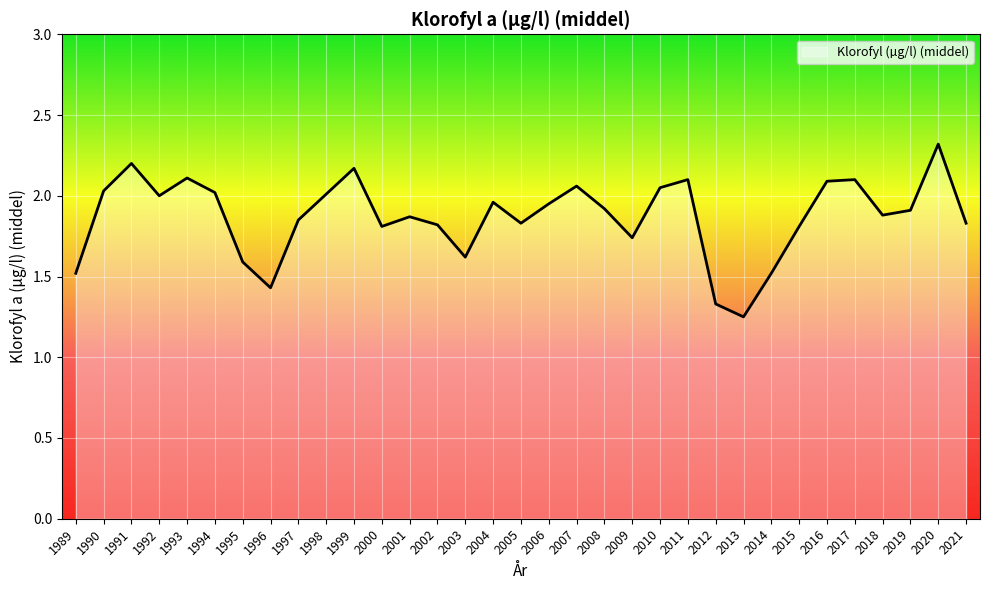

Between 1995 and 2009, which is larger?

2009